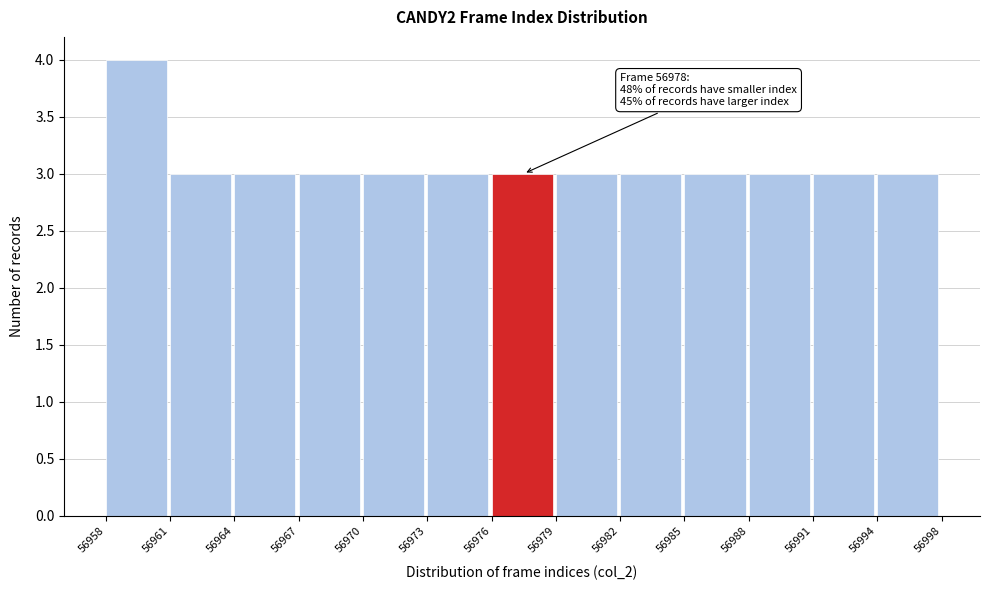

Reading left to right, transcribe all the data shown in this chart.

56958=4	56961=3	56964=3	56967=3	56970=3	56973=3	56976=3	56979=3	56982=3	56985=3	56988=3	56991=3	56994=3